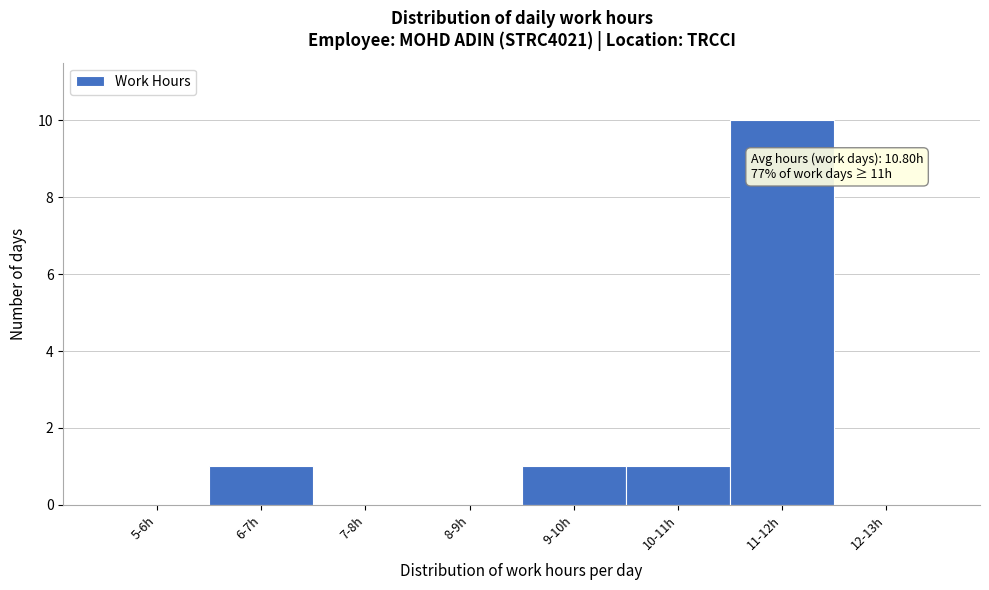

Reading right to left, what are all the values shown in this chart?

12-13h=0	11-12h=10	10-11h=1	9-10h=1	8-9h=0	7-8h=0	6-7h=1	5-6h=0